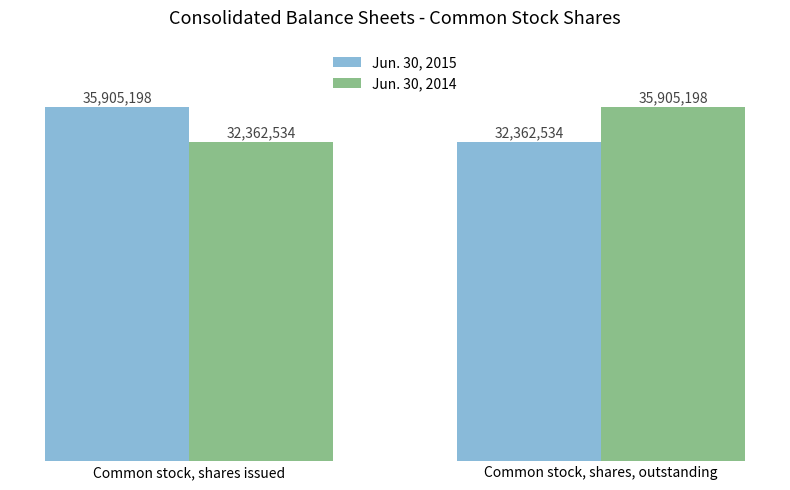

Are the bars grouped side by side (vs. stacked)?

Yes